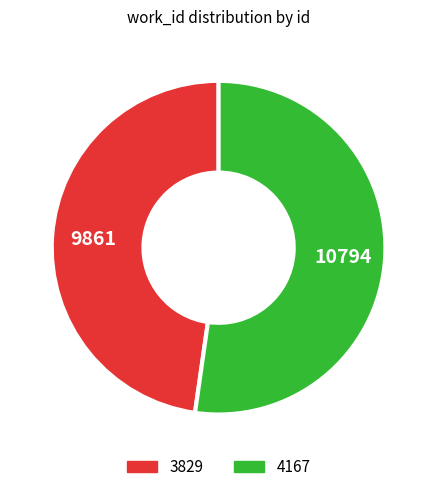

True or false: 4167 accounts for 66% of the total.

False